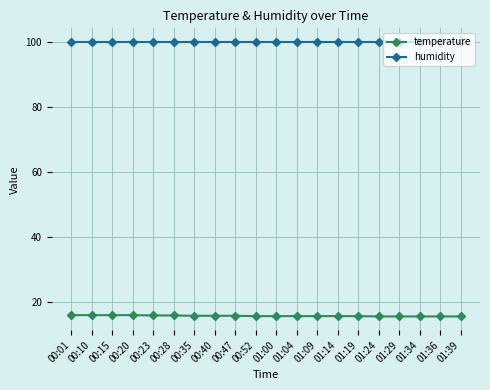

True or false: temperature and humidity cross at least once.

False